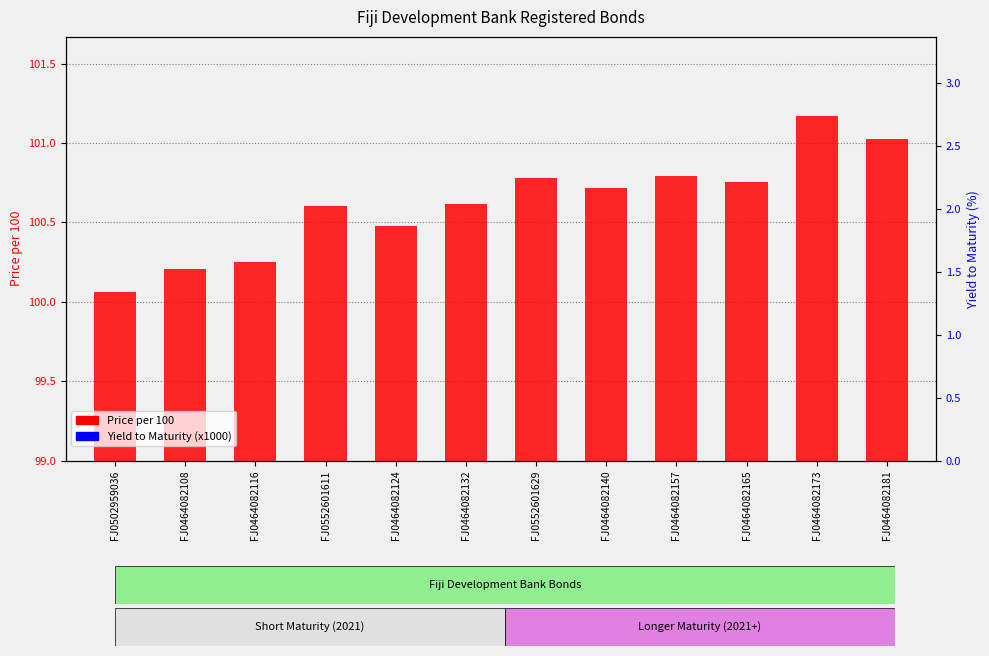

The Yield to Maturity (x1000) series shows 6.4 at FJ0464082140. True or false?

True